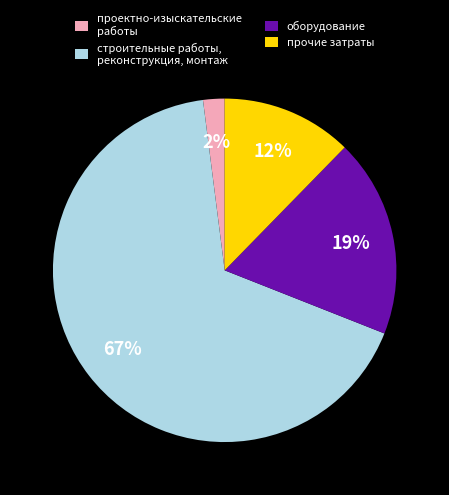

Do прочие затраты and строительные работы, реконструкция, монтаж together represent more than half of the pie?

Yes